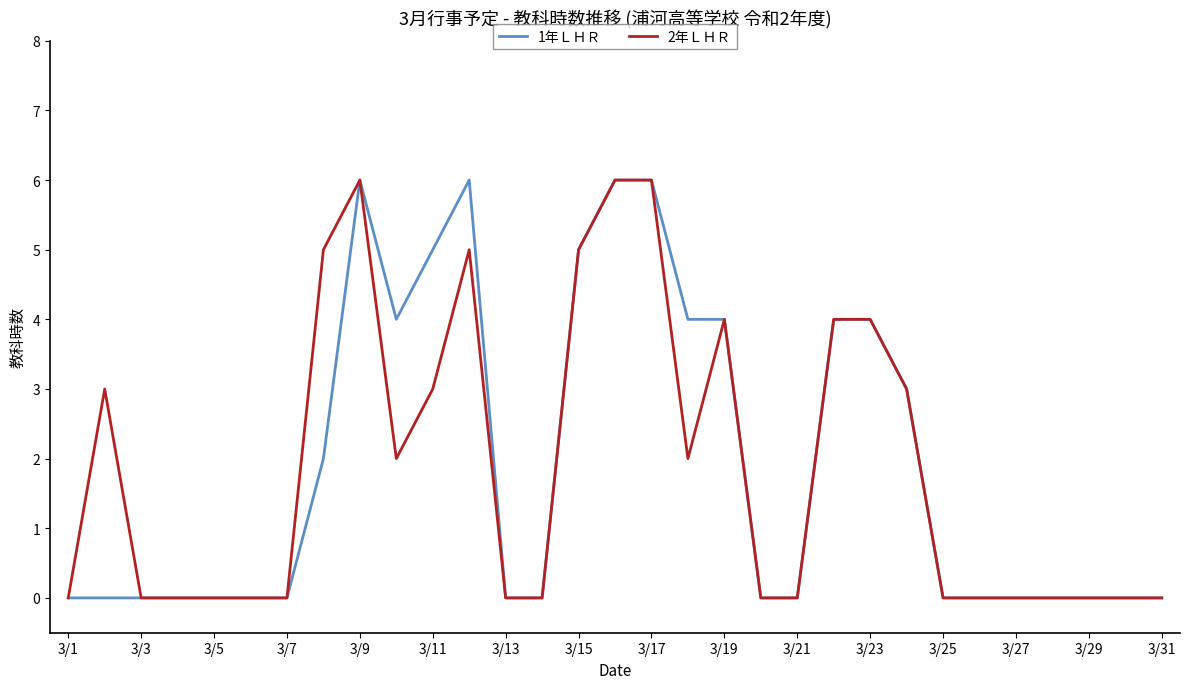

What is the highest value of the 1年ＬＨＲ series?

6